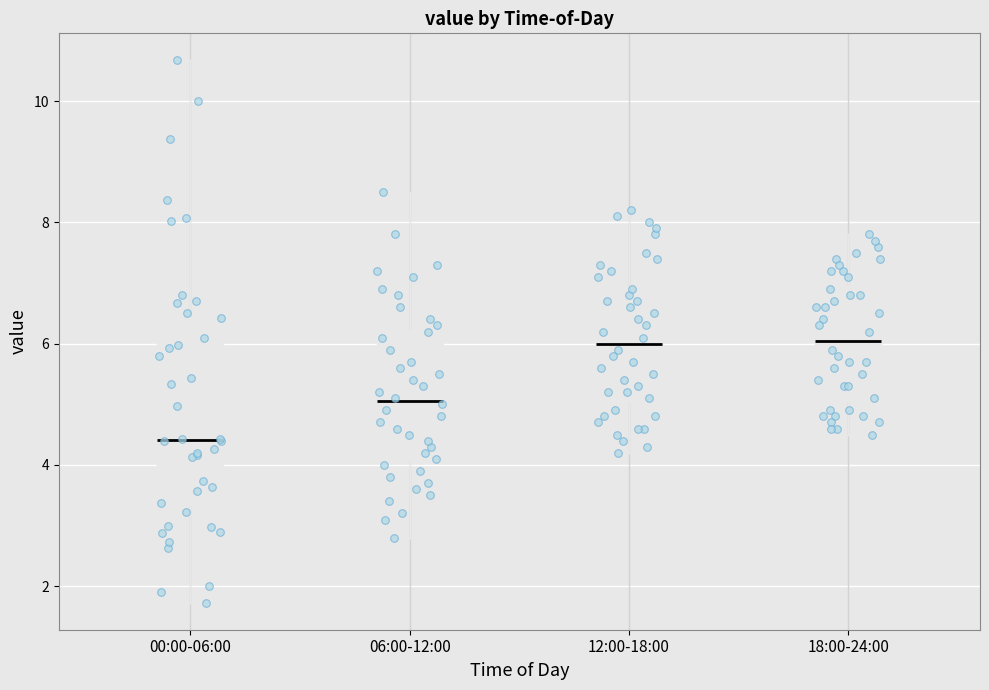

Reading left to right, read every box against the y-axis: the position of its median line, the range the box covers, and the ends of its whiskers. The values are not printed on the chart, so give them approximately, as read against the axis.

00:00-06:00: median 4.4, box 3.4 to 6.4, whiskers 1.8 to 10.6
06:00-12:00: median 5.0, box 4.0 to 6.2, whiskers 2.8 to 8.6
12:00-18:00: median 6.0, box 5.0 to 7.0, whiskers 4.2 to 8.2
18:00-24:00: median 6.0, box 5.0 to 7.0, whiskers 4.6 to 7.8